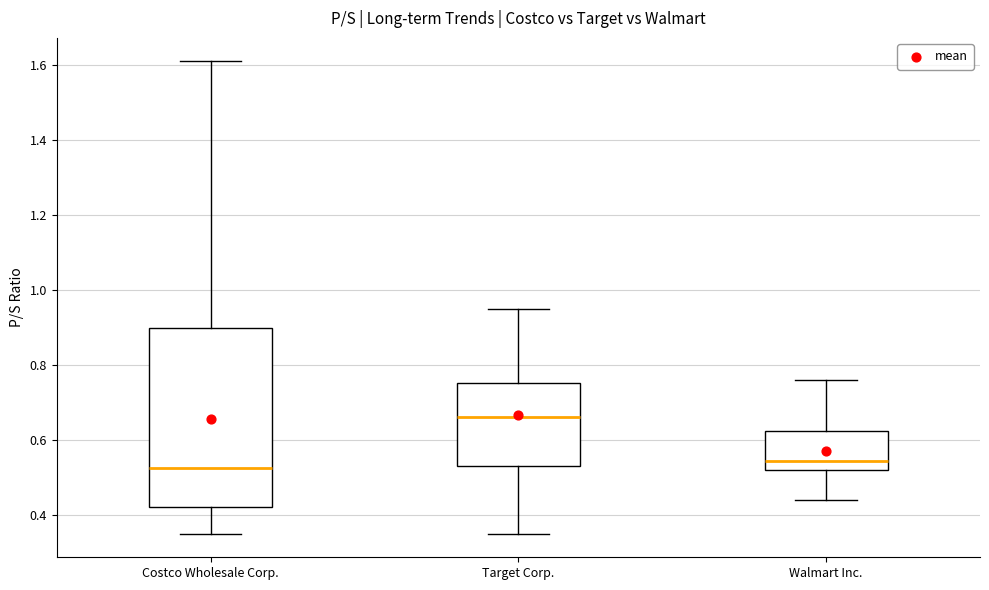

Where is the lower edge of the box for Costco Wholesale Corp. on the y-axis? The values are not printed on the chart, so give them approximately, as read against the axis.

0.42